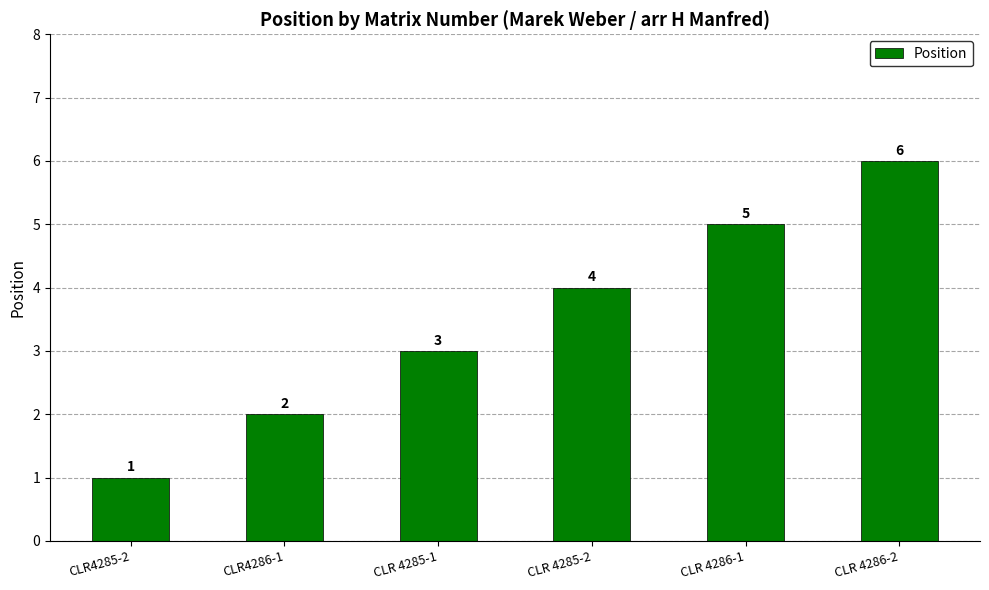

What position from the right is CLR 4286-2?

1